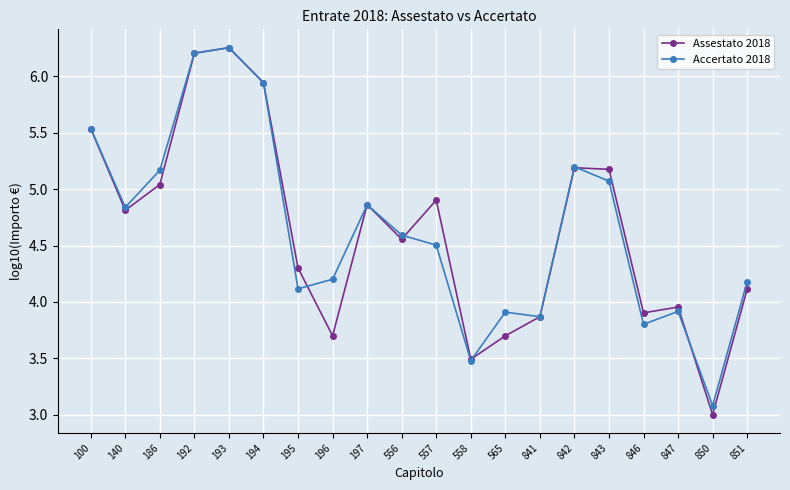

At how many categories does at least one series exceed 5?

7